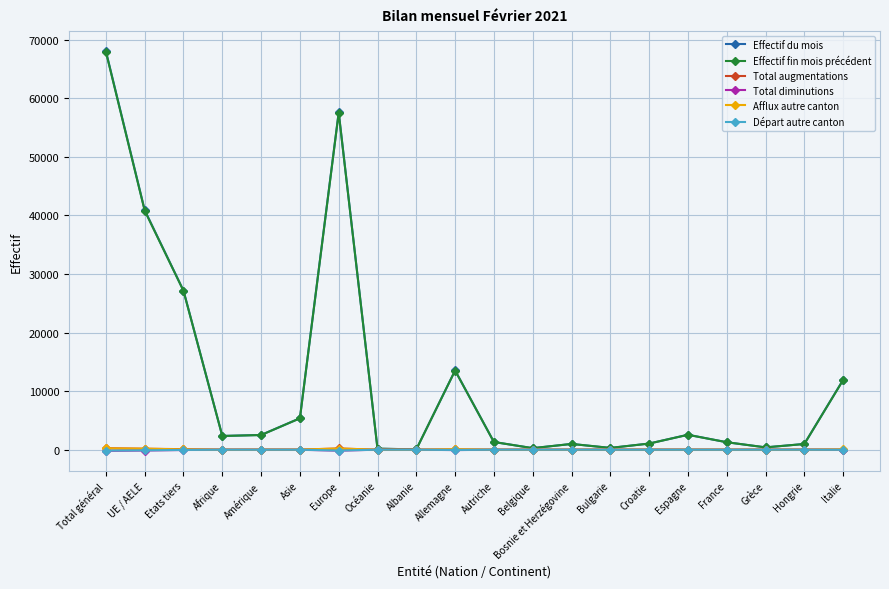

Which label corresponds to the largest value in the chart?

Total général